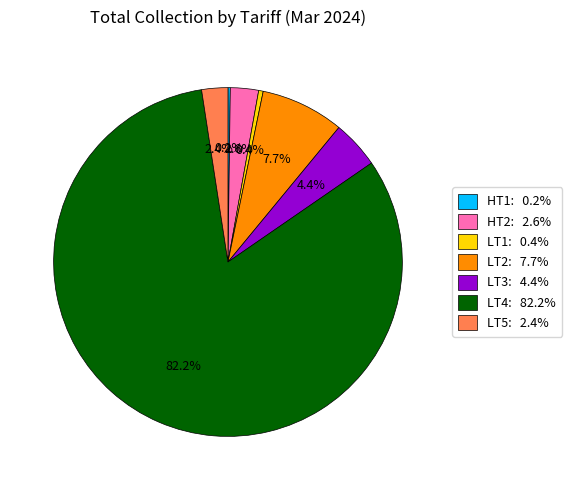

Is LT4: 82.2% the majority of the pie?

Yes